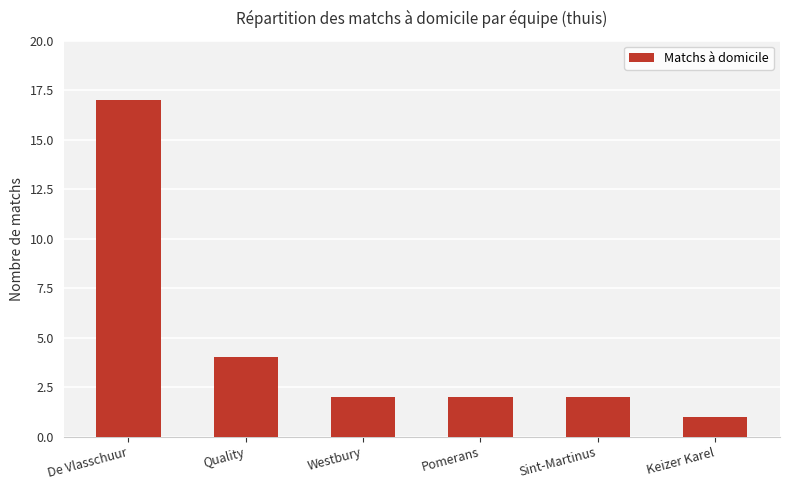

Where is the data nearest to the value 9?

Quality